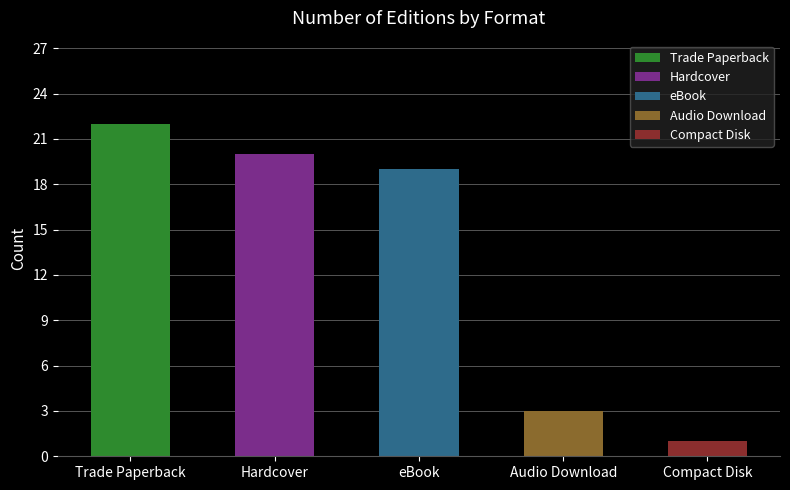

Rank the categories by value from lowest to highest.

Compact Disk, Audio Download, eBook, Hardcover, Trade Paperback